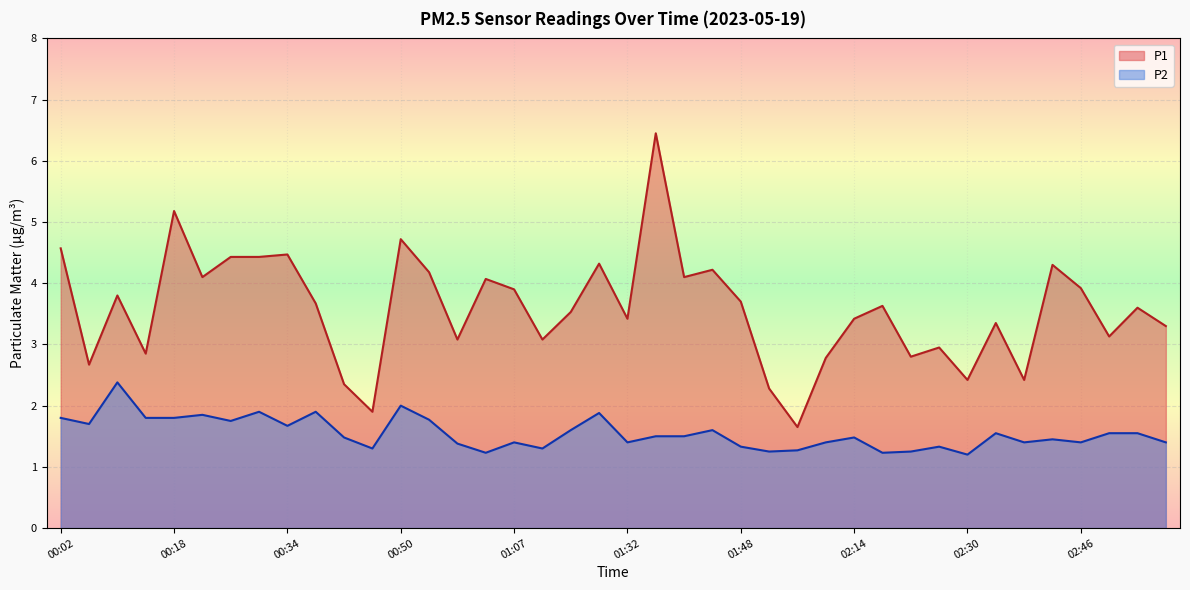

True or false: P1 and P2 cross at least once.

False